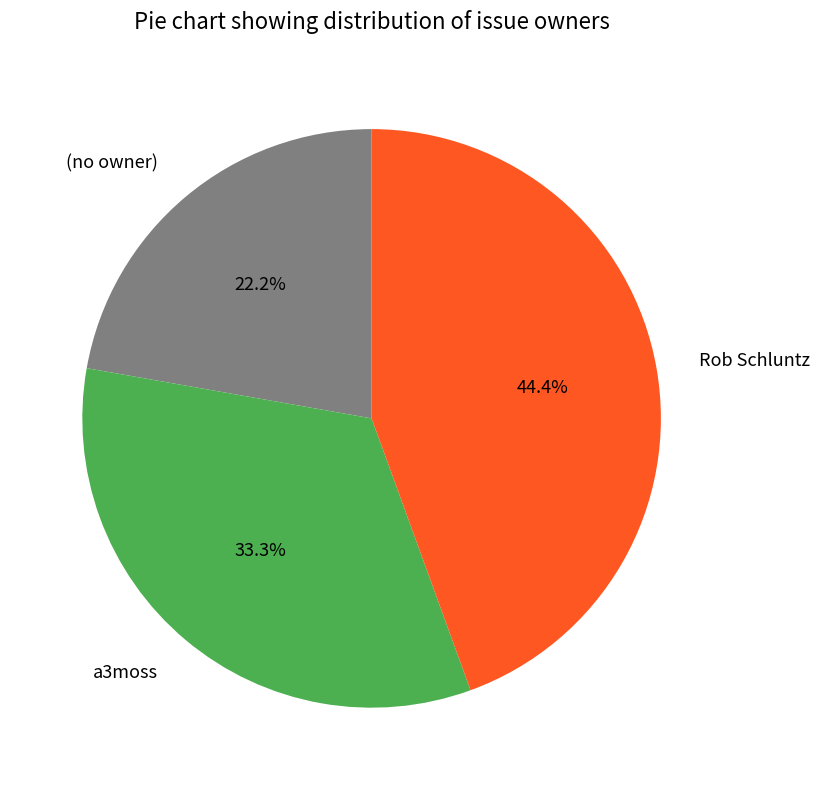

What is the smallest slice in the pie chart?

(no owner)